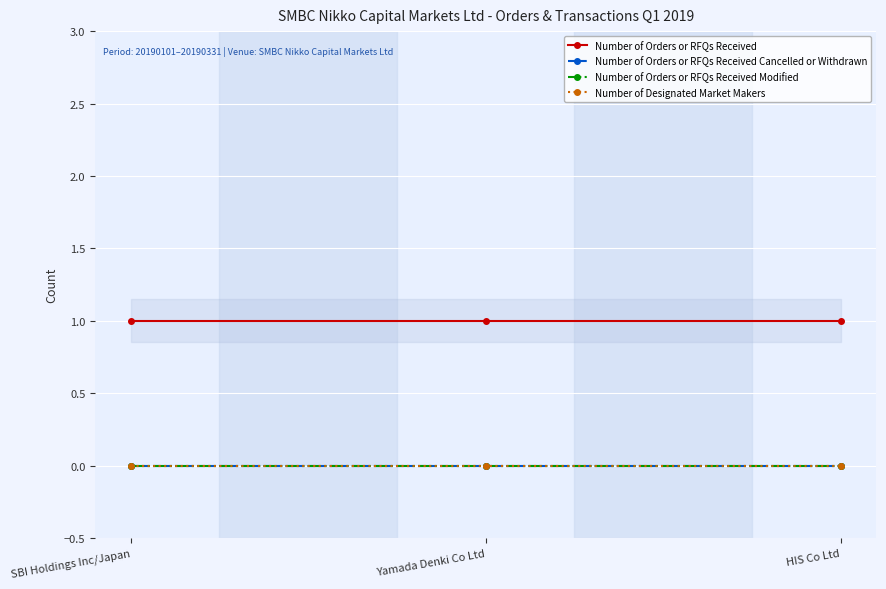

Rank the series at HIS Co Ltd from highest to lowest value.

Number of Orders or RFQs Received, Number of Orders or RFQs Received Cancelled or Withdrawn, Number of Orders or RFQs Received Modified, Number of Designated Market Makers